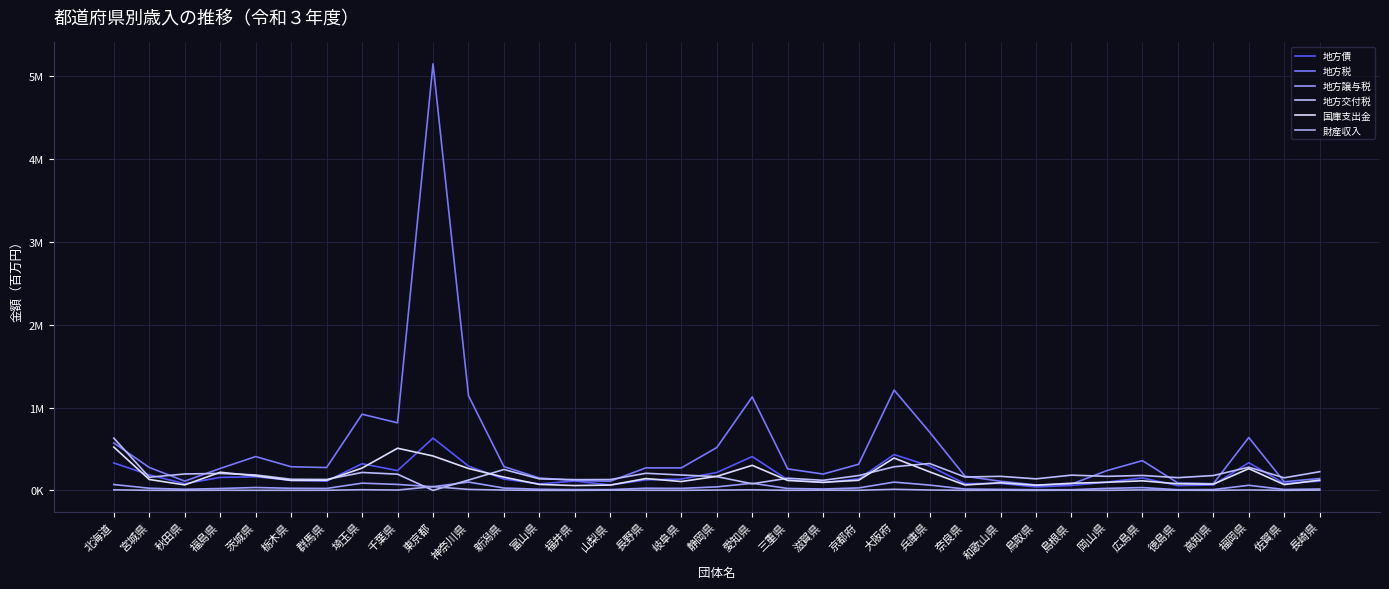

Does the chart display data point markers on the line(s)?

No